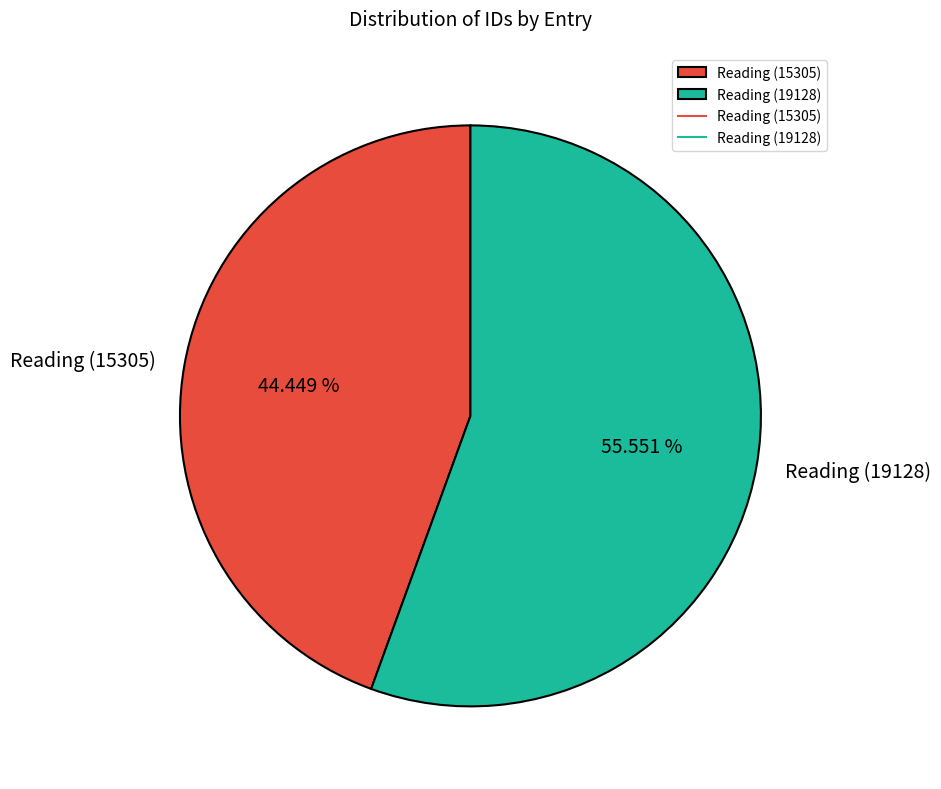

To the nearest percent, what is the difference between the Reading (19128) and Reading (15305) slice percentages?

11%